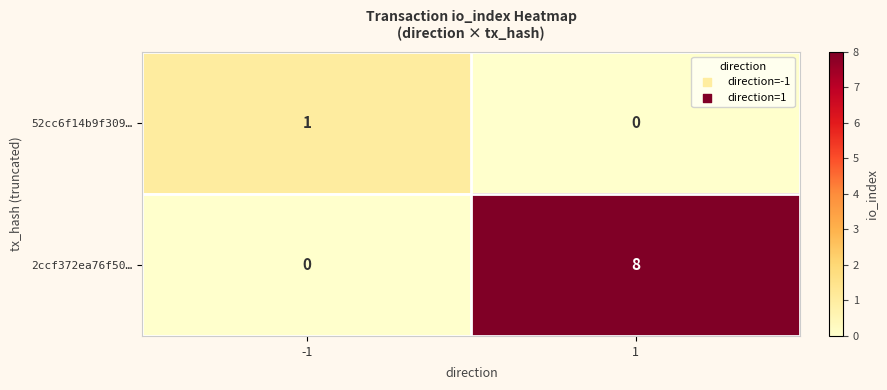

The value of 52cc6f14b9f309… at -1 is 0. True or false?

False